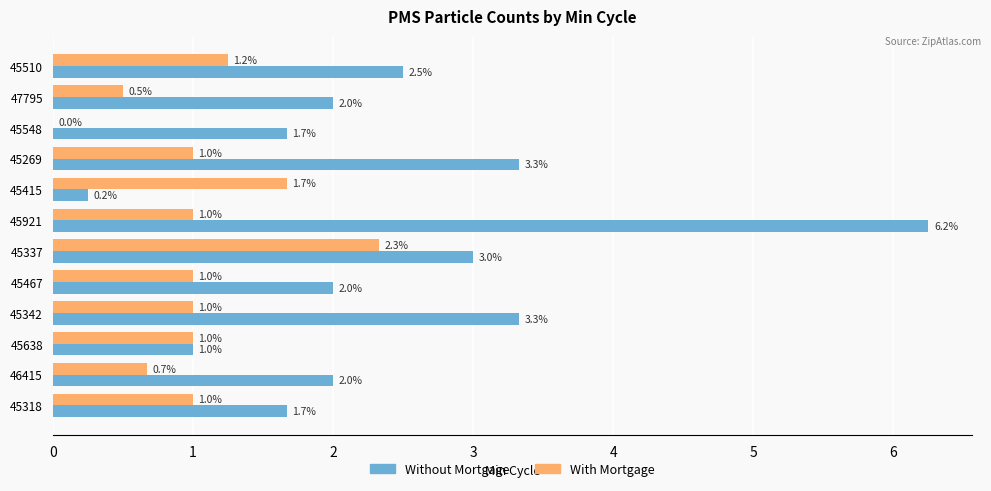

Which series changed the most between 45548 and 46415?

With Mortgage